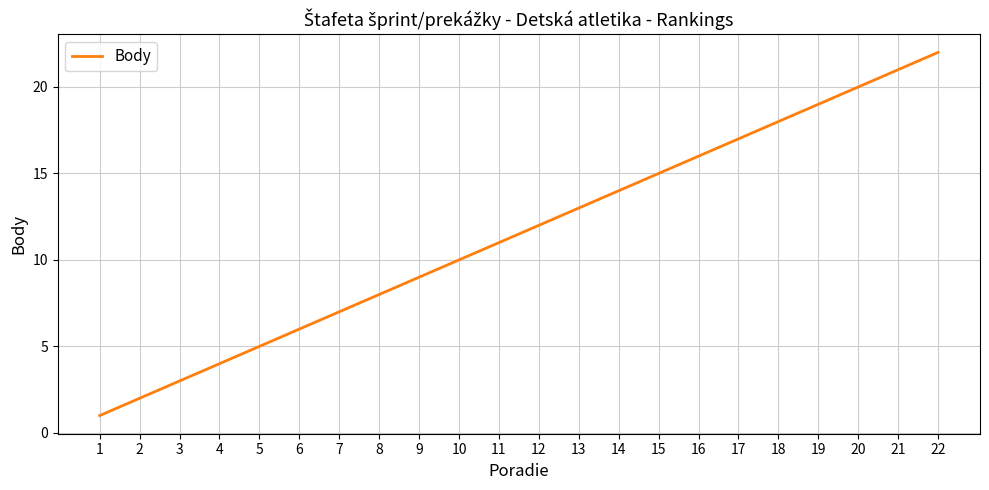

Which has a higher value, 16 or 8?

16